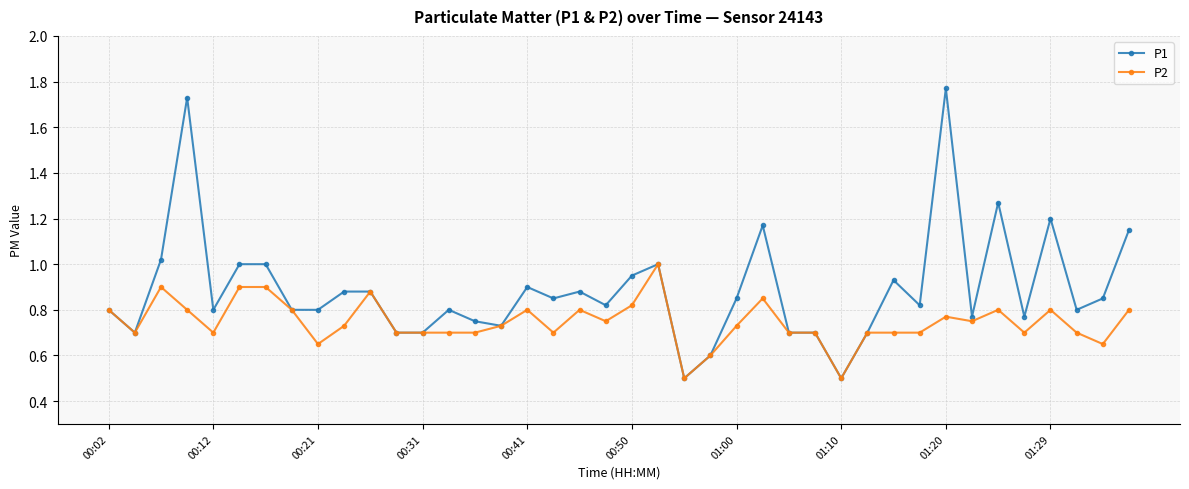

Which series has the largest total across all categories?

P1